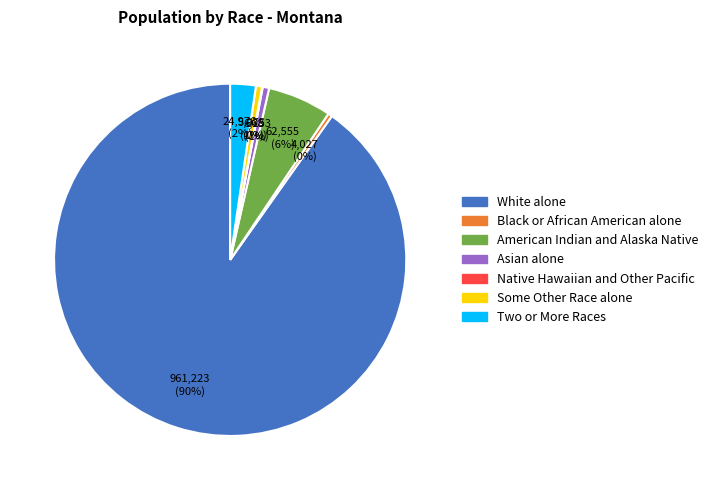

Which slice is the largest?

White alone